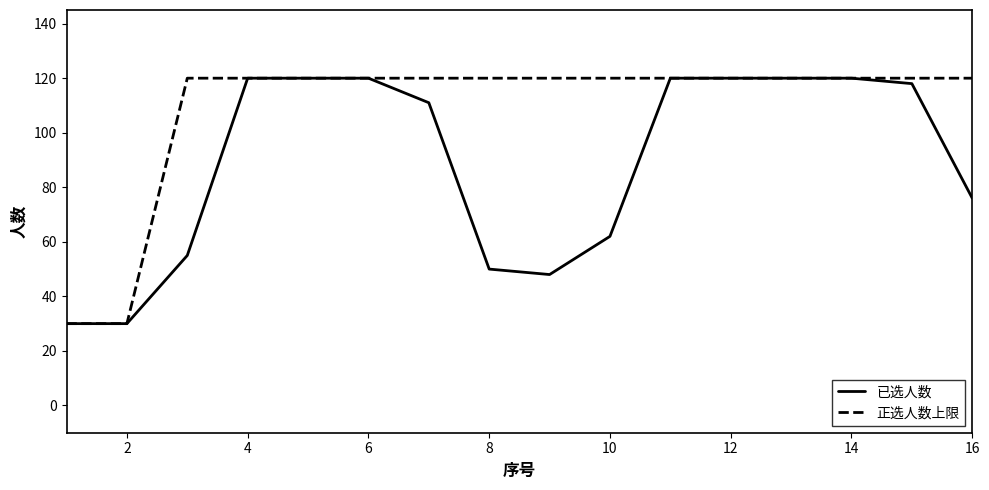

Which series has the largest total across all categories?

正选人数上限